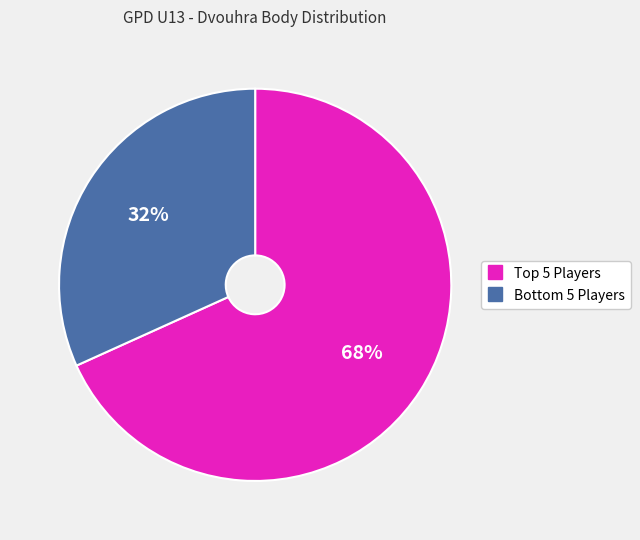

To the nearest percent, what is the average slice percentage?

50%